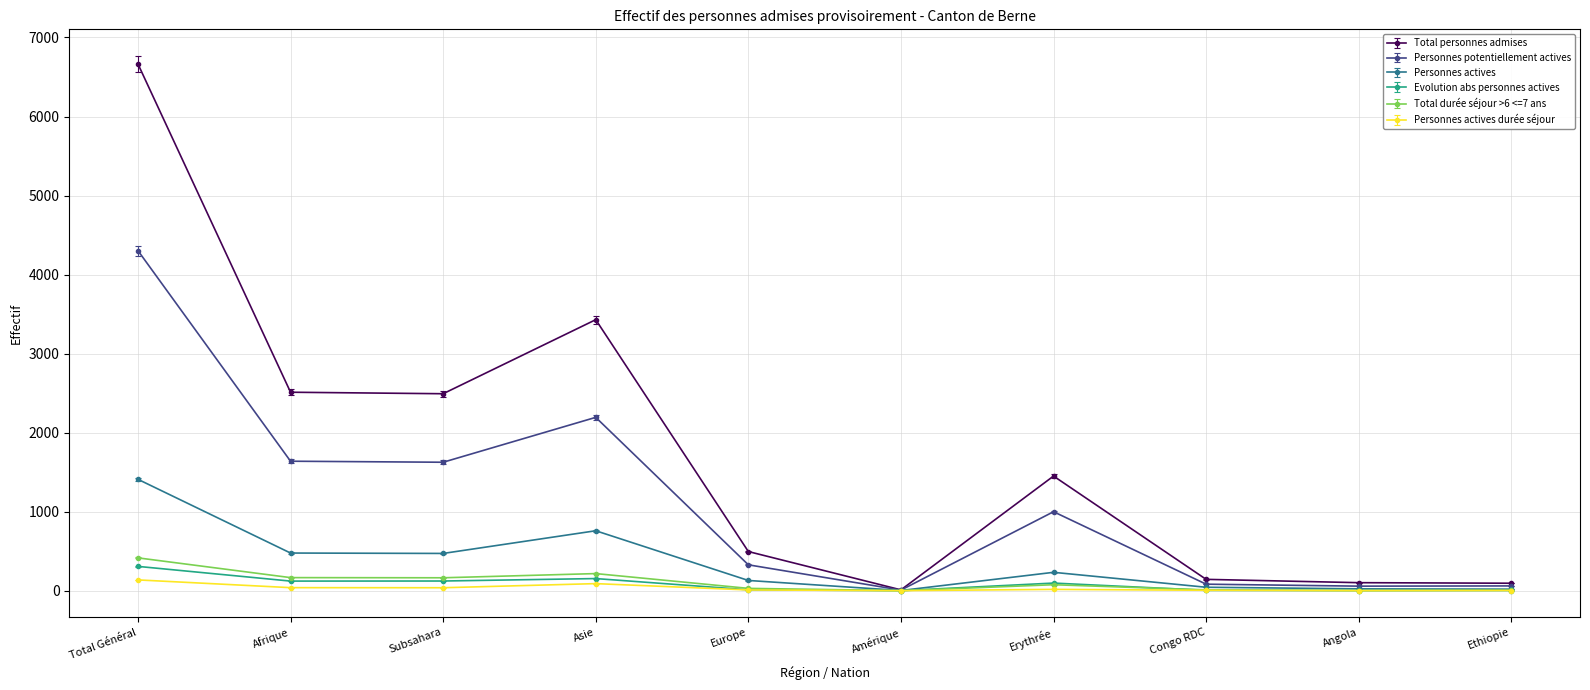

Is it true that Personnes potentiellement actives equals 422 at Subsahara?

False